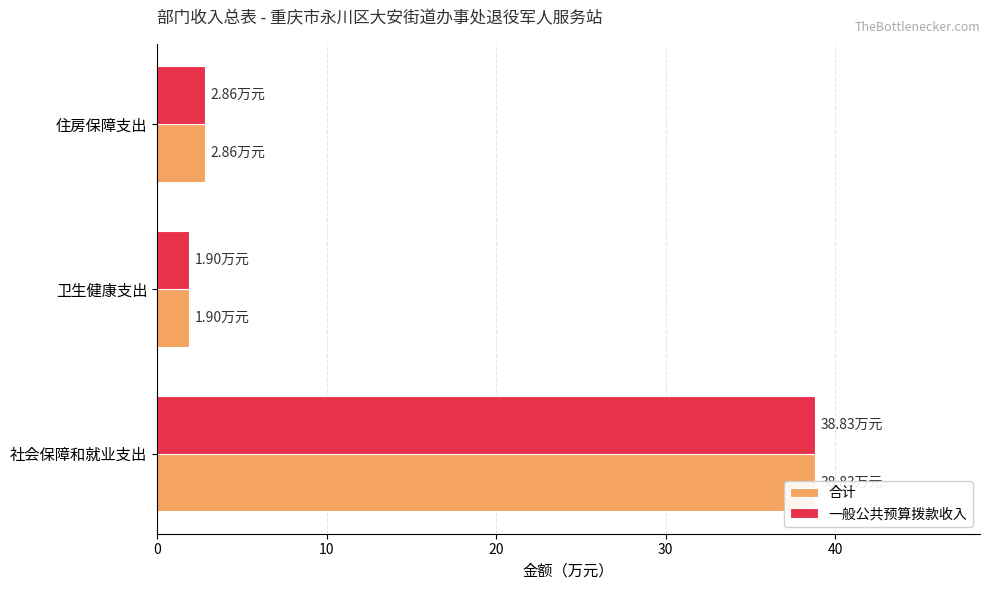

The value of 合计 at 20 is 0.9. True or false?

False